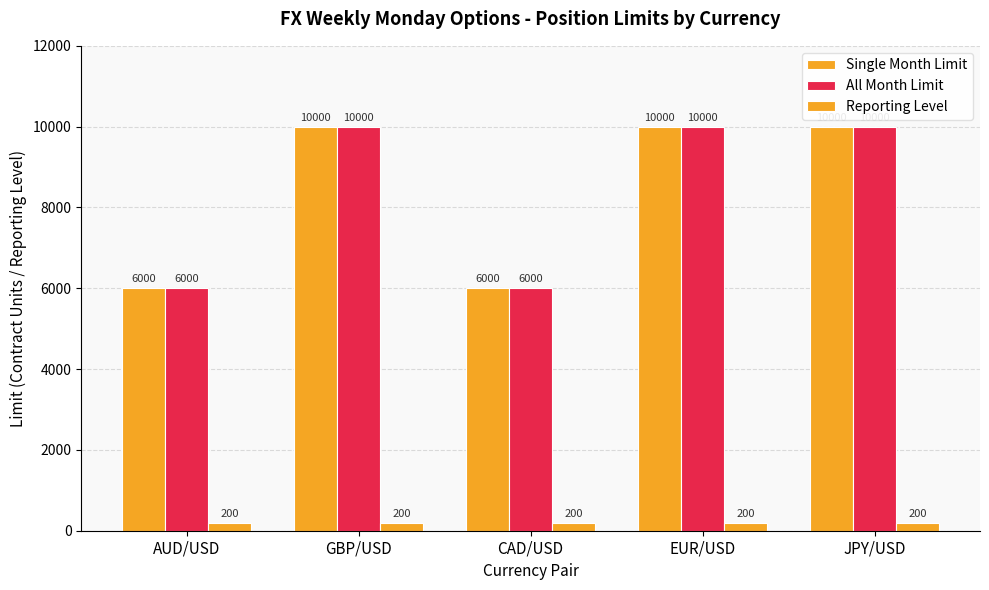

Which series changed the most between GBP/USD and CAD/USD?

Single Month Limit